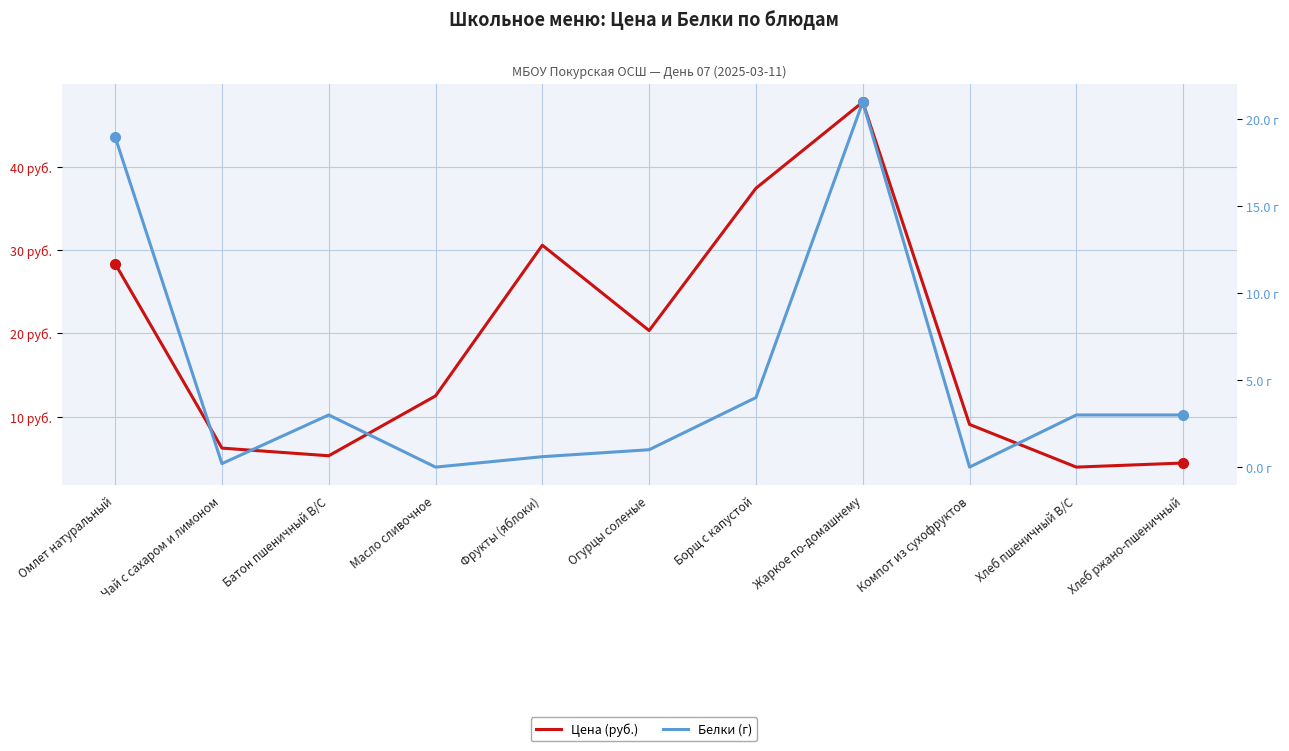

What is the average value of the Белки (г) series?

5.0